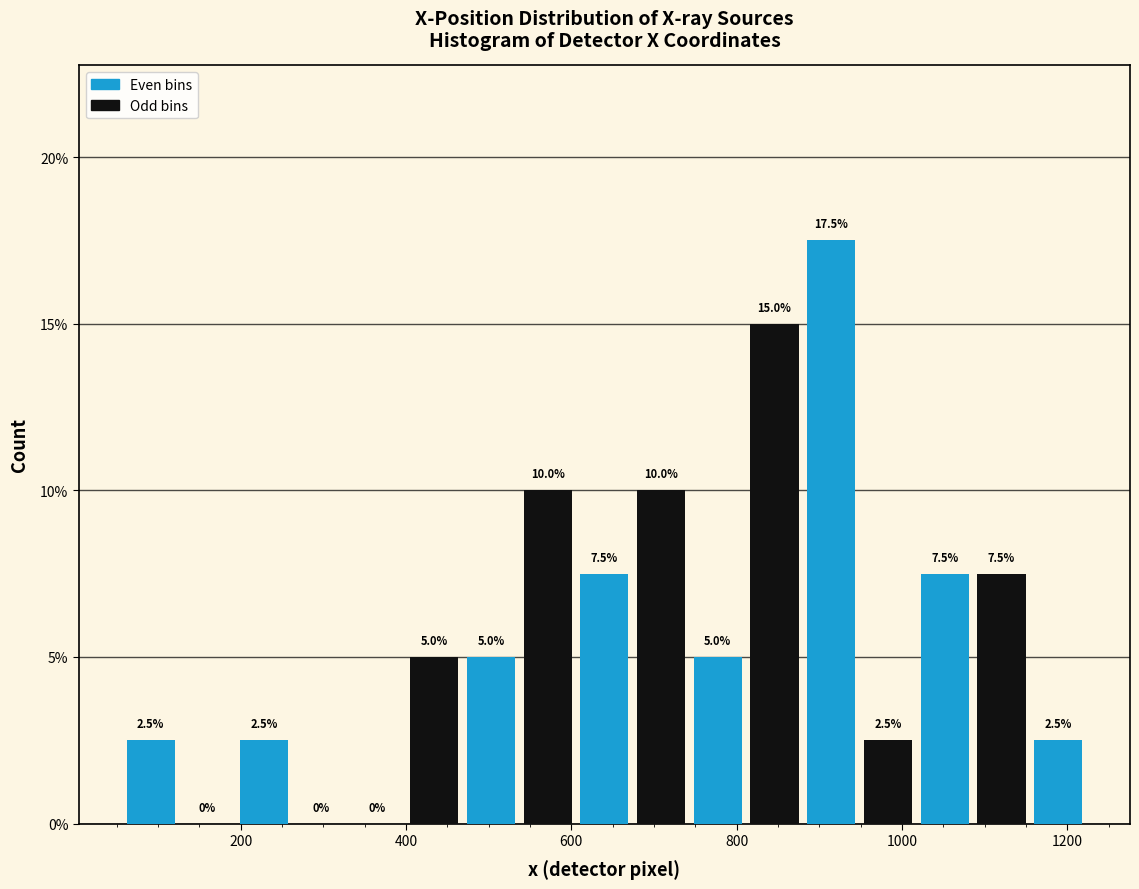

Around what value on the x-axis is the tallest bar? Give the approximate position of its centre, as read against the axis.

920